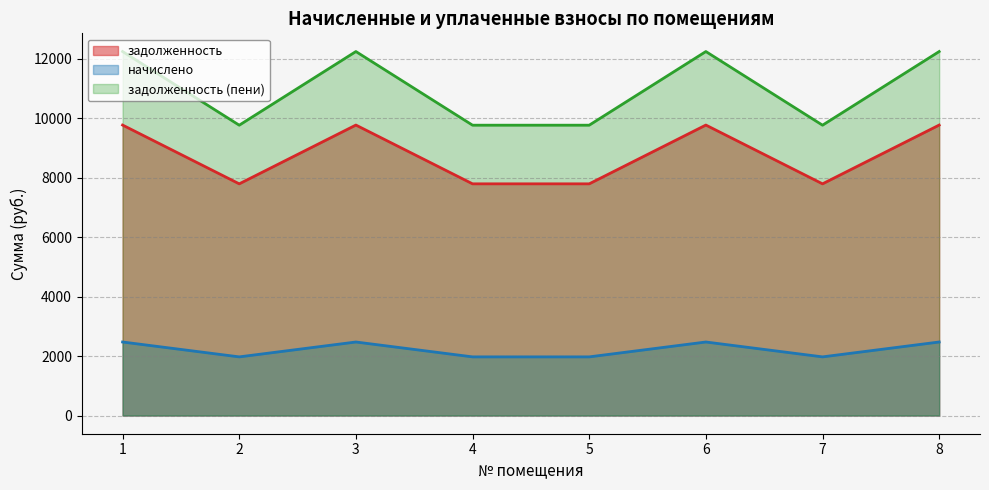

Is the value of задолженность at 2 greater than the value of задолженность (пени) at 4?

No